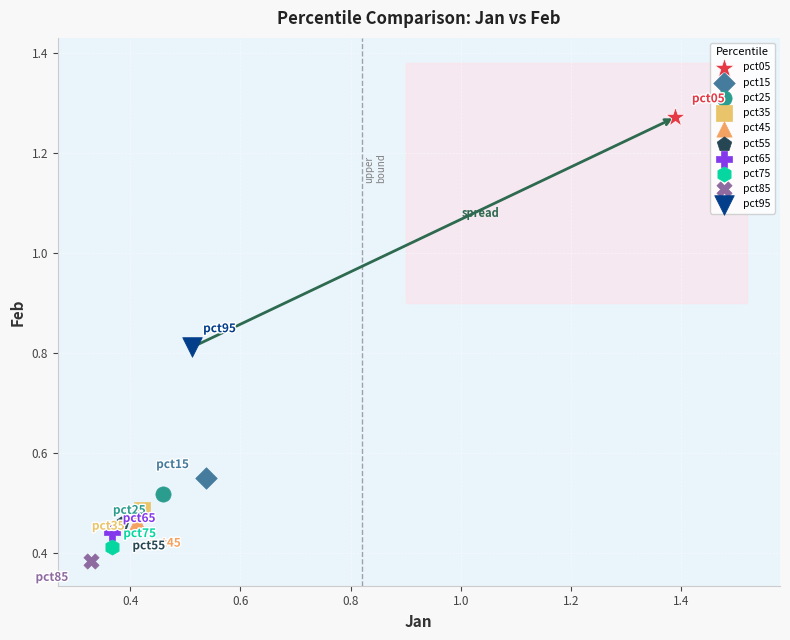

Which series contains the highest Y value?

pct05